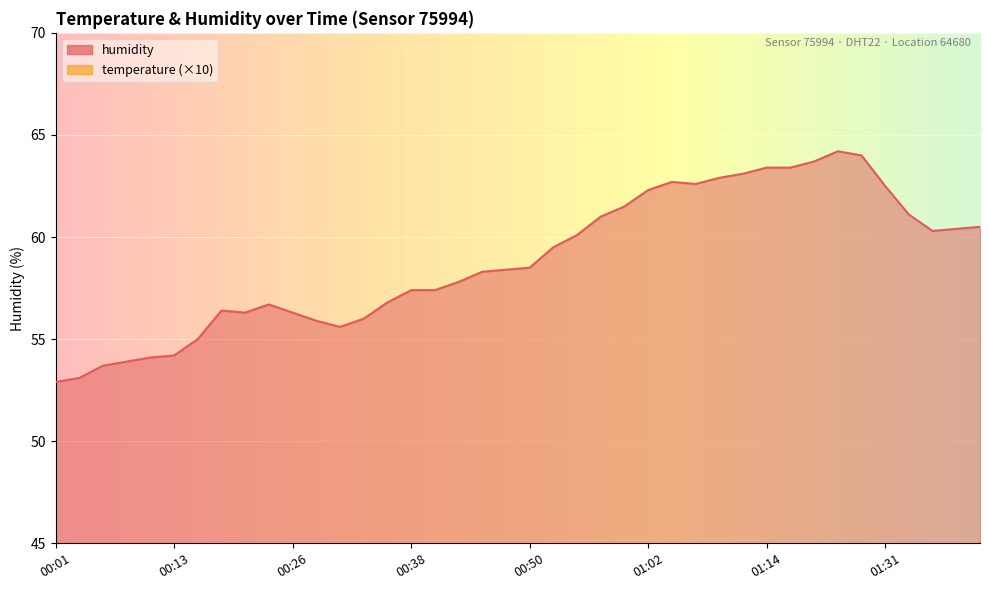

What is the total value across all series at 00:21?

96.3